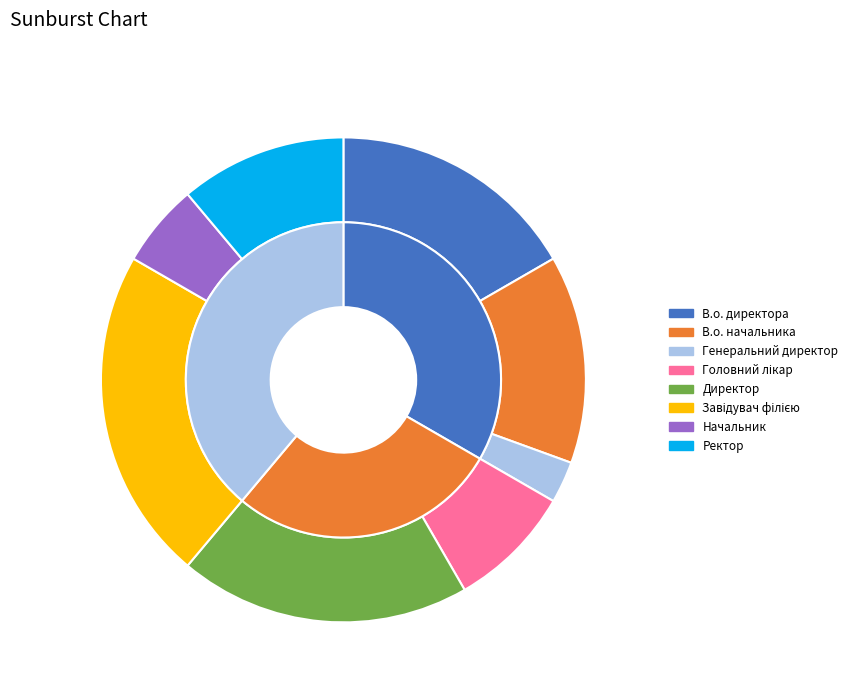

Which slice is the largest?

Завідувач філією